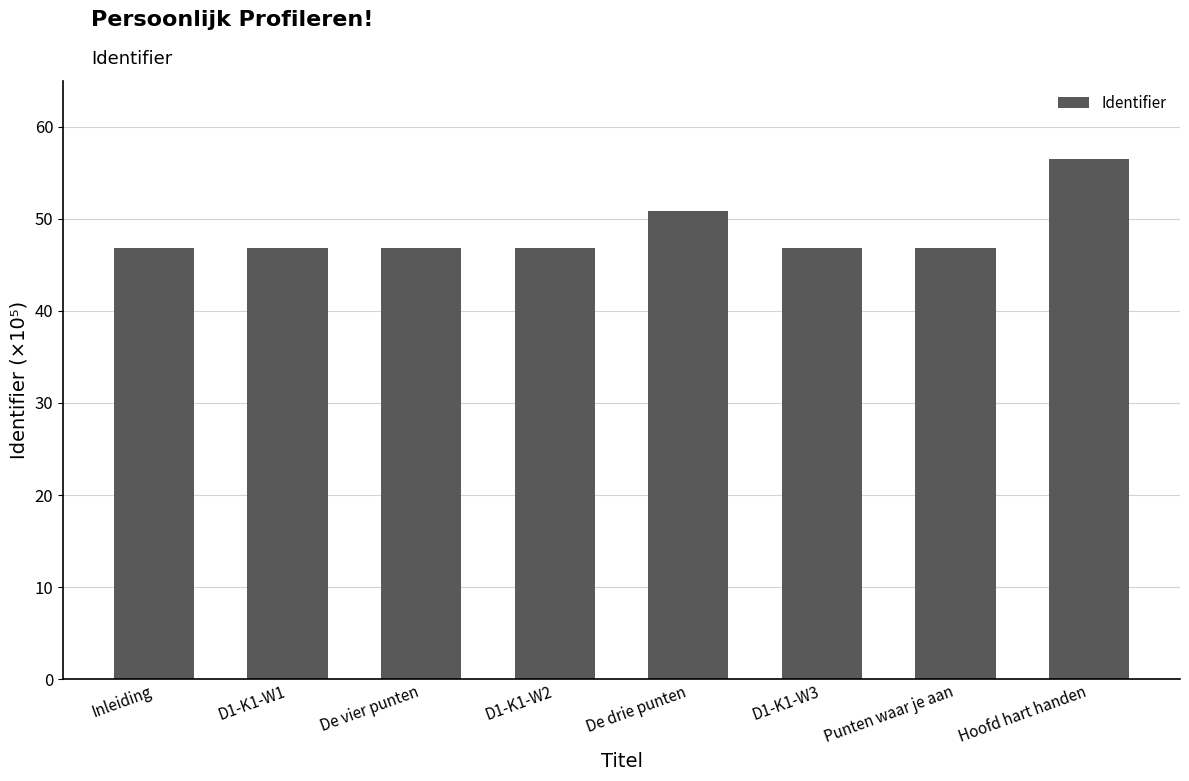

Approximately how many times larger is the value at Inleiding compared to De drie punten?

0.9